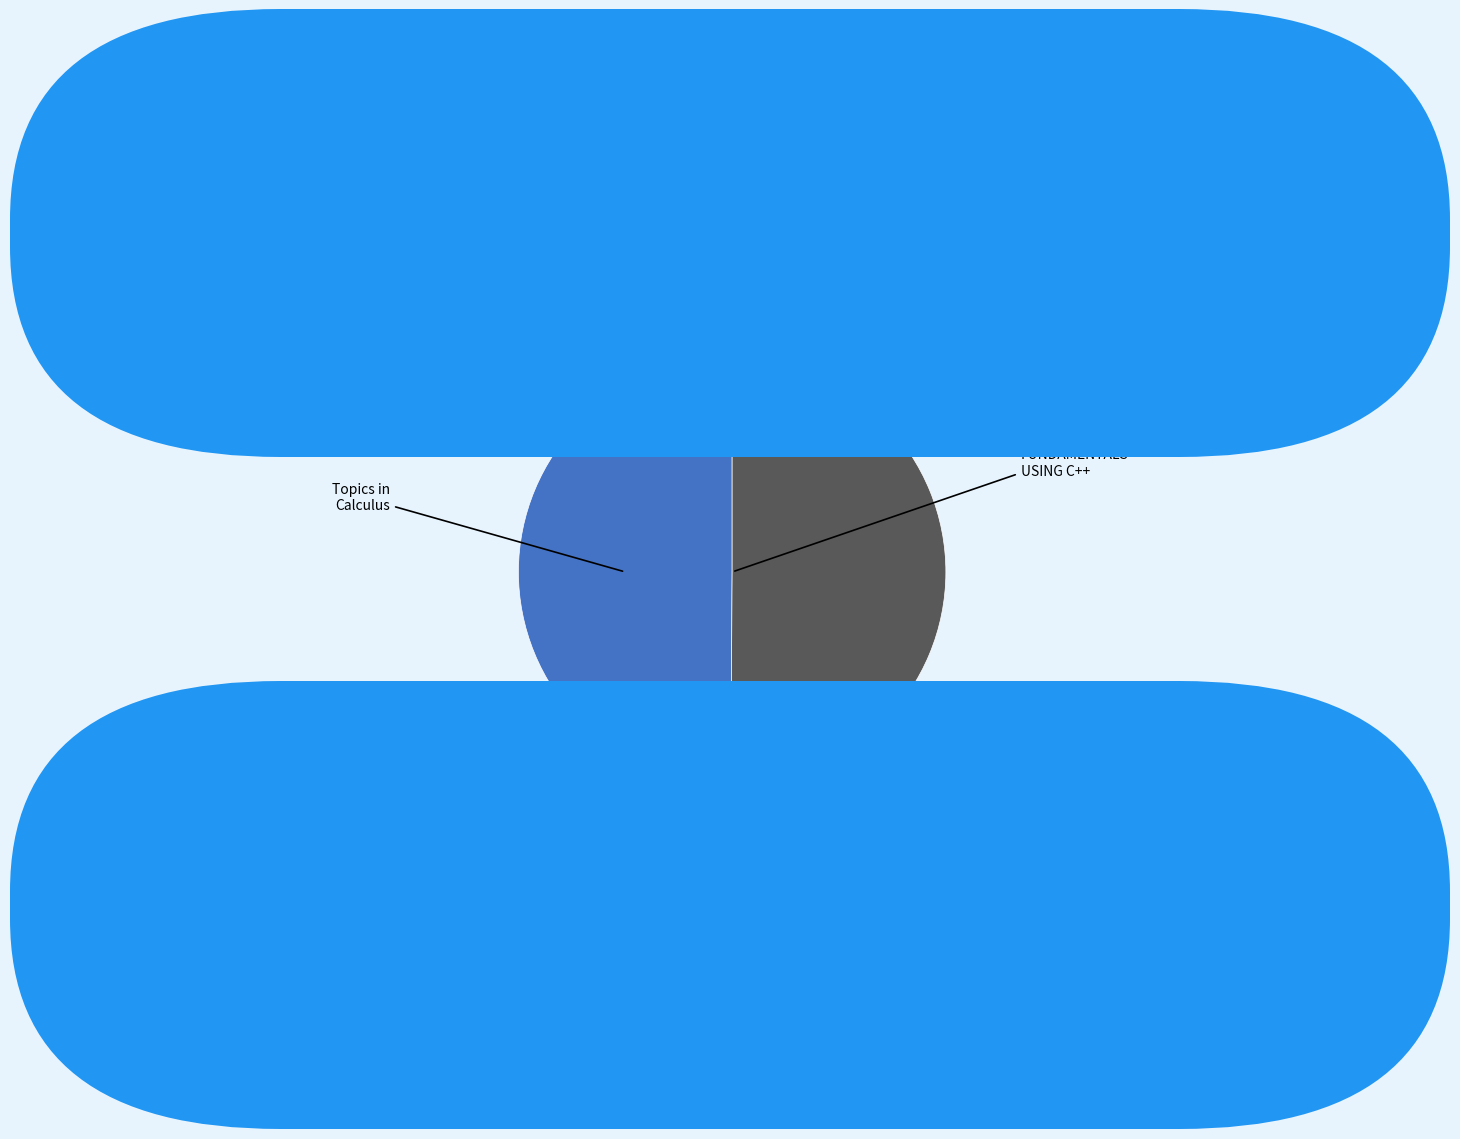

The Topics in calculus slice represents 50% of the pie. True or false?

True